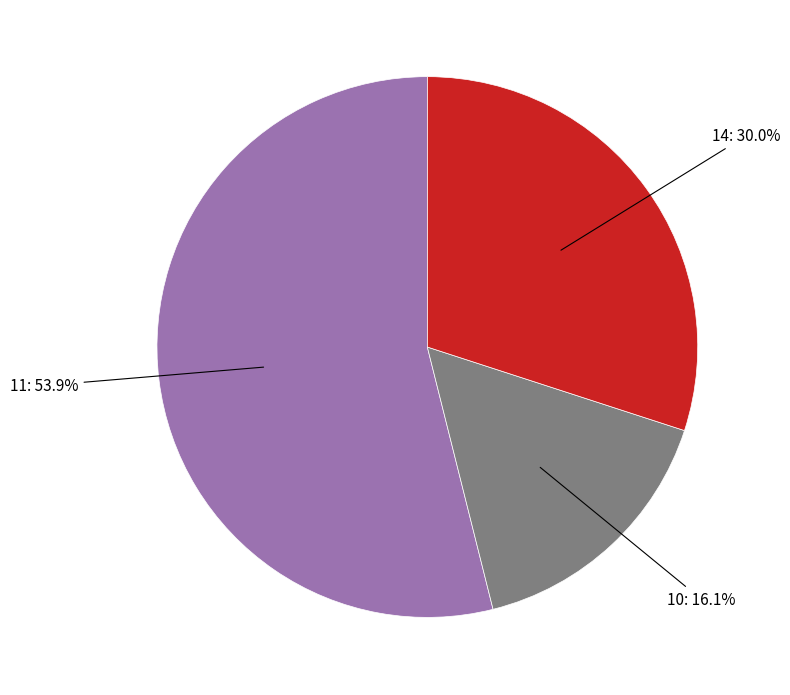

Is there any slice that represents more than half of the pie?

Yes